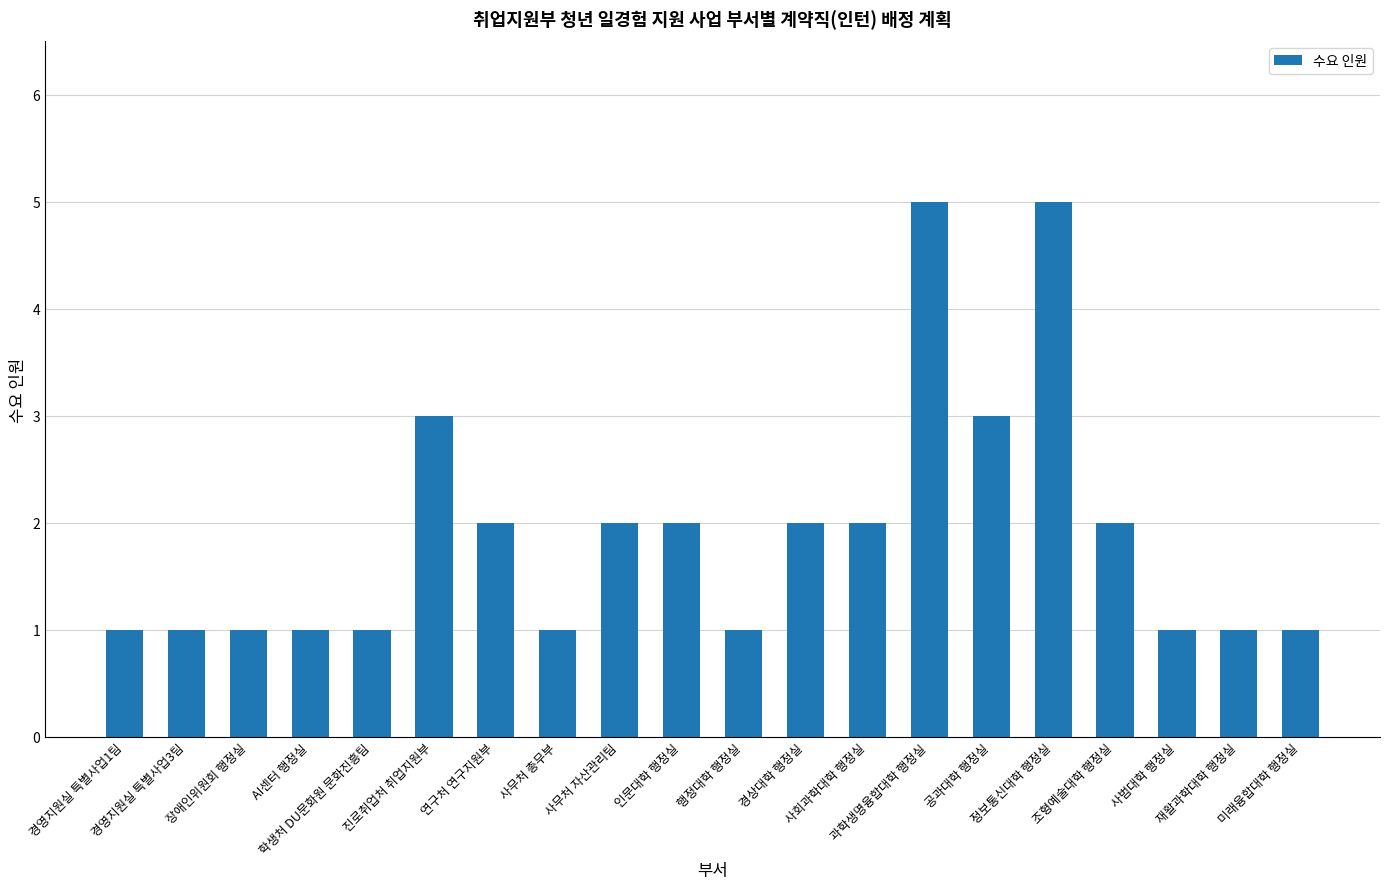

Is it true that the value at 재활과학대학 행정실 is 2?

False